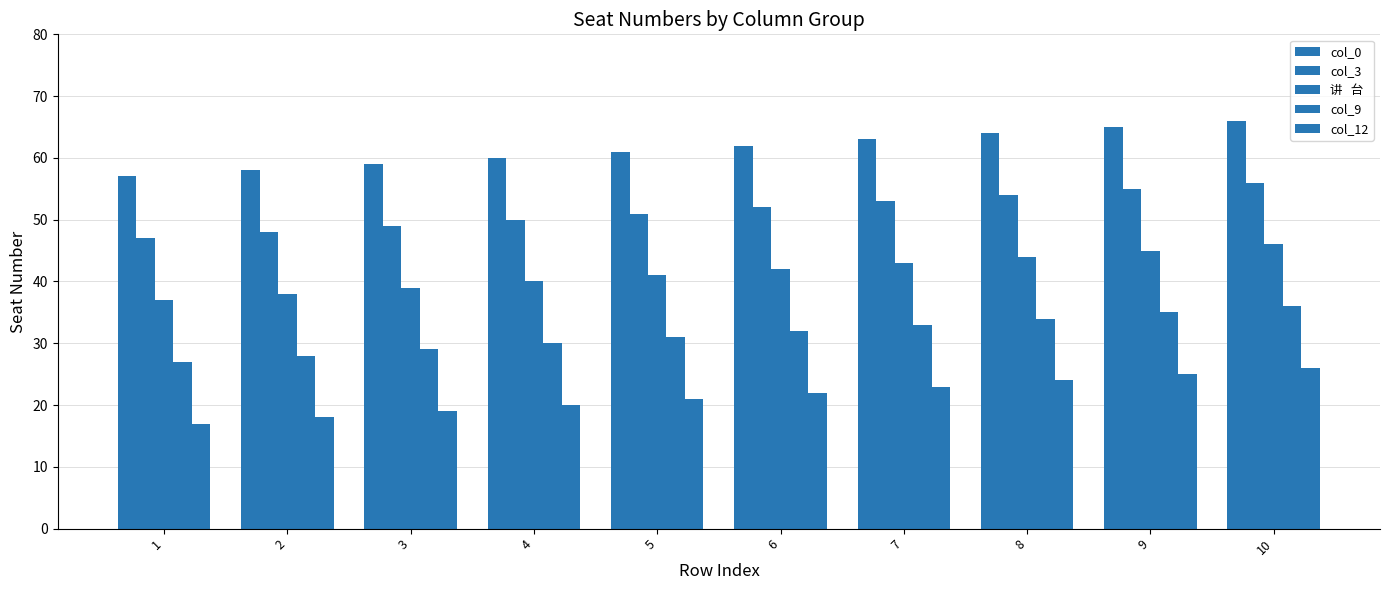

How many bars are there in total?

50